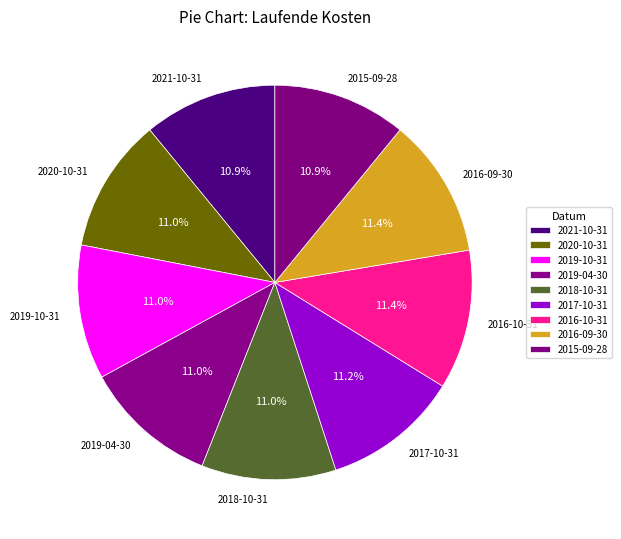

How many segments does this pie chart have?

9